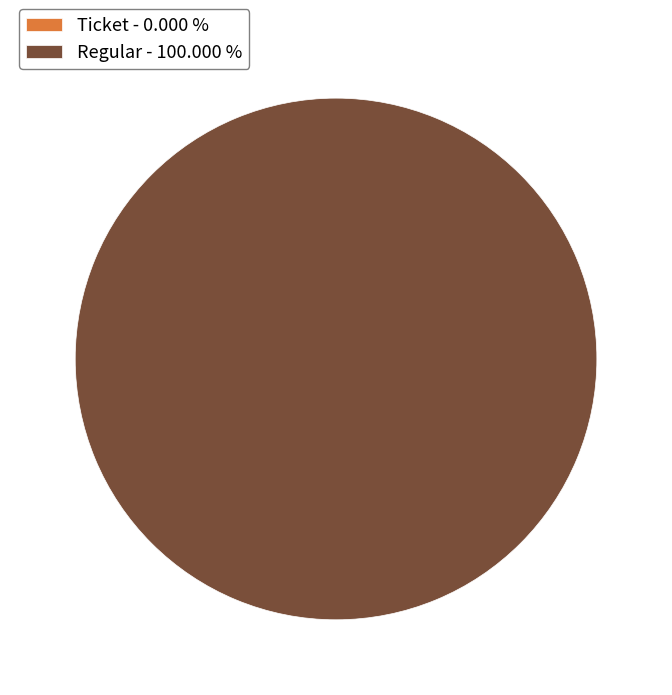

How many segments does this pie chart have?

2